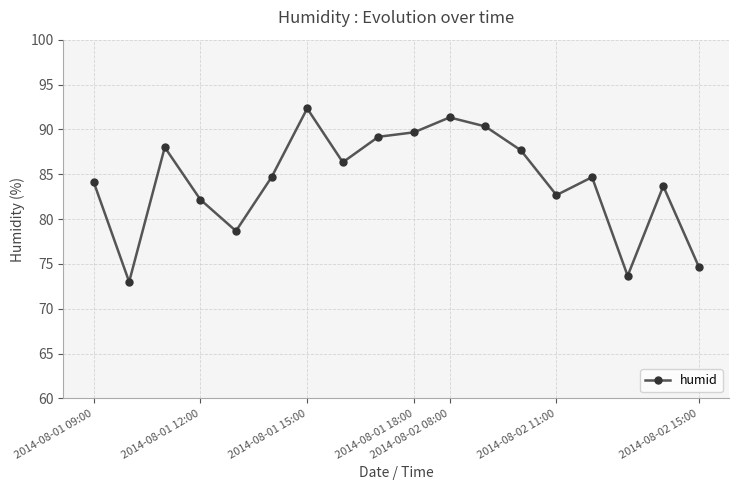

What is the sum of all values?

1516.9